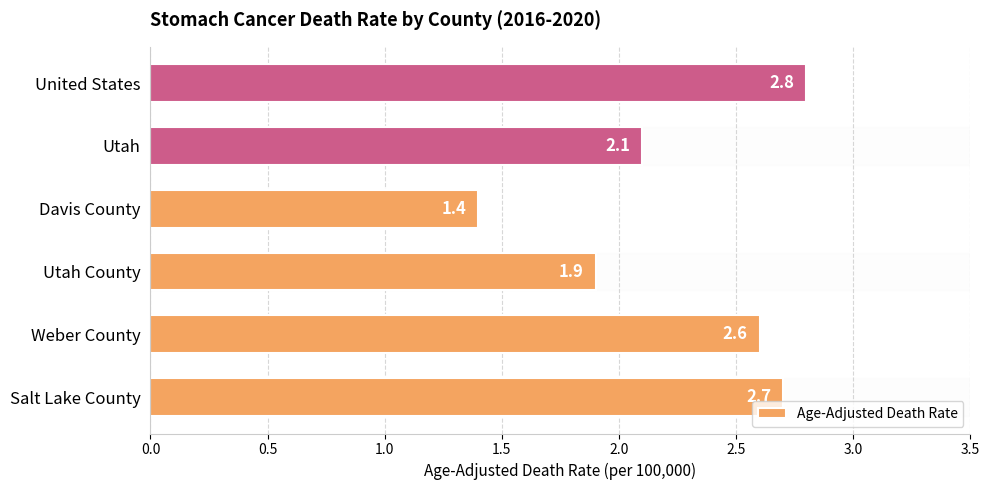

What is the ratio of the value at Salt Lake County to the value at United States?

1.0